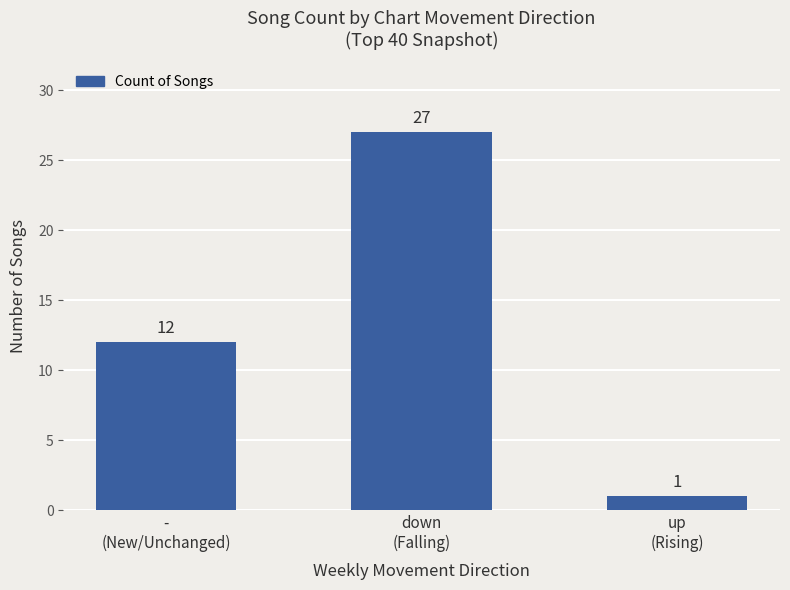

What is the label of the 2nd bar from the right?

down
(Falling)